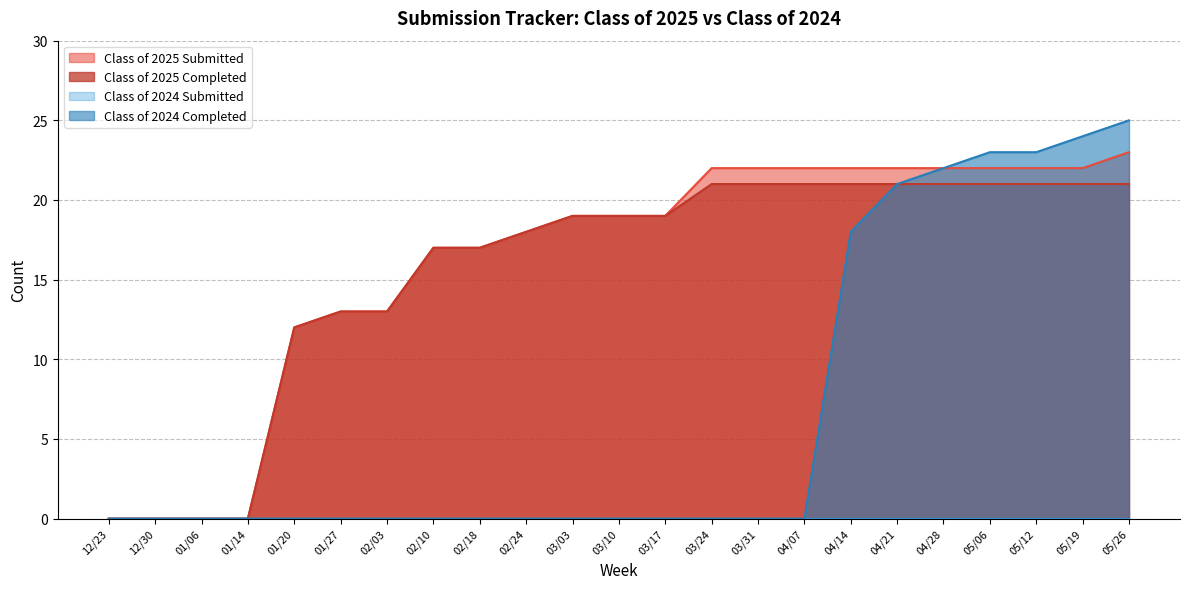

What is the greatest value displayed?

25